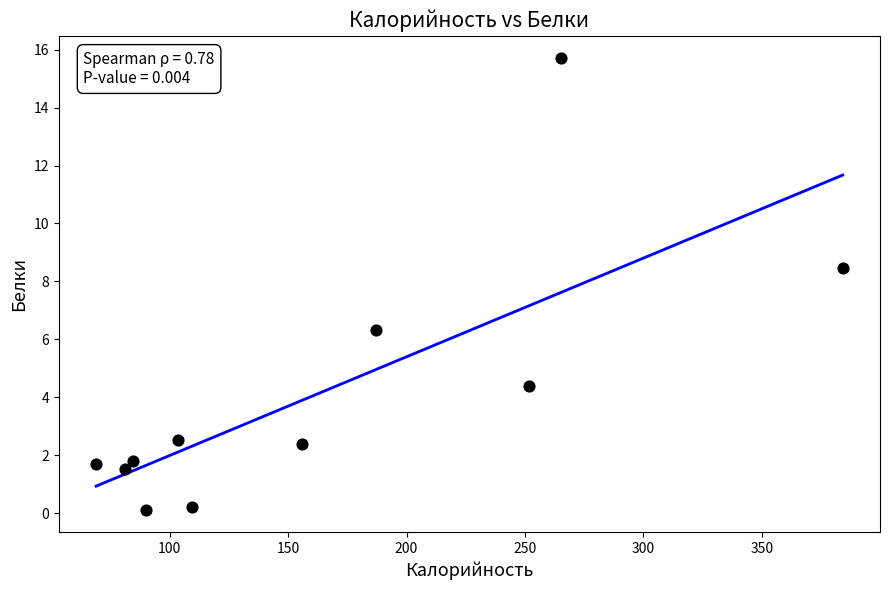

What is the average X value?

161.9